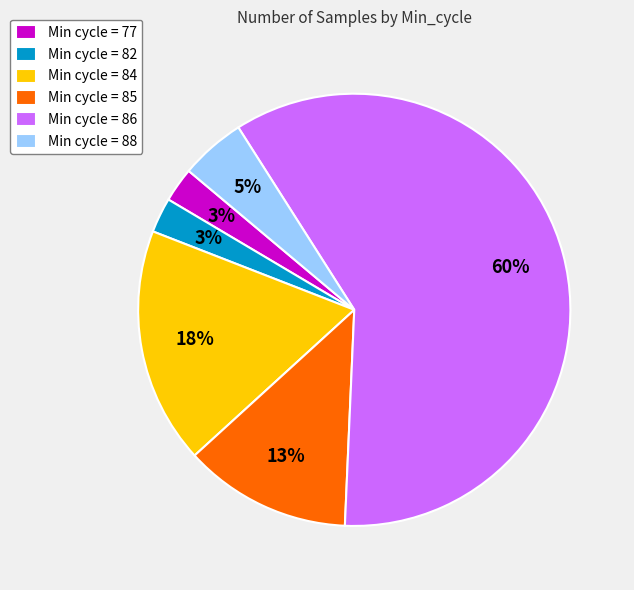

Count the number of slices in the pie.

6